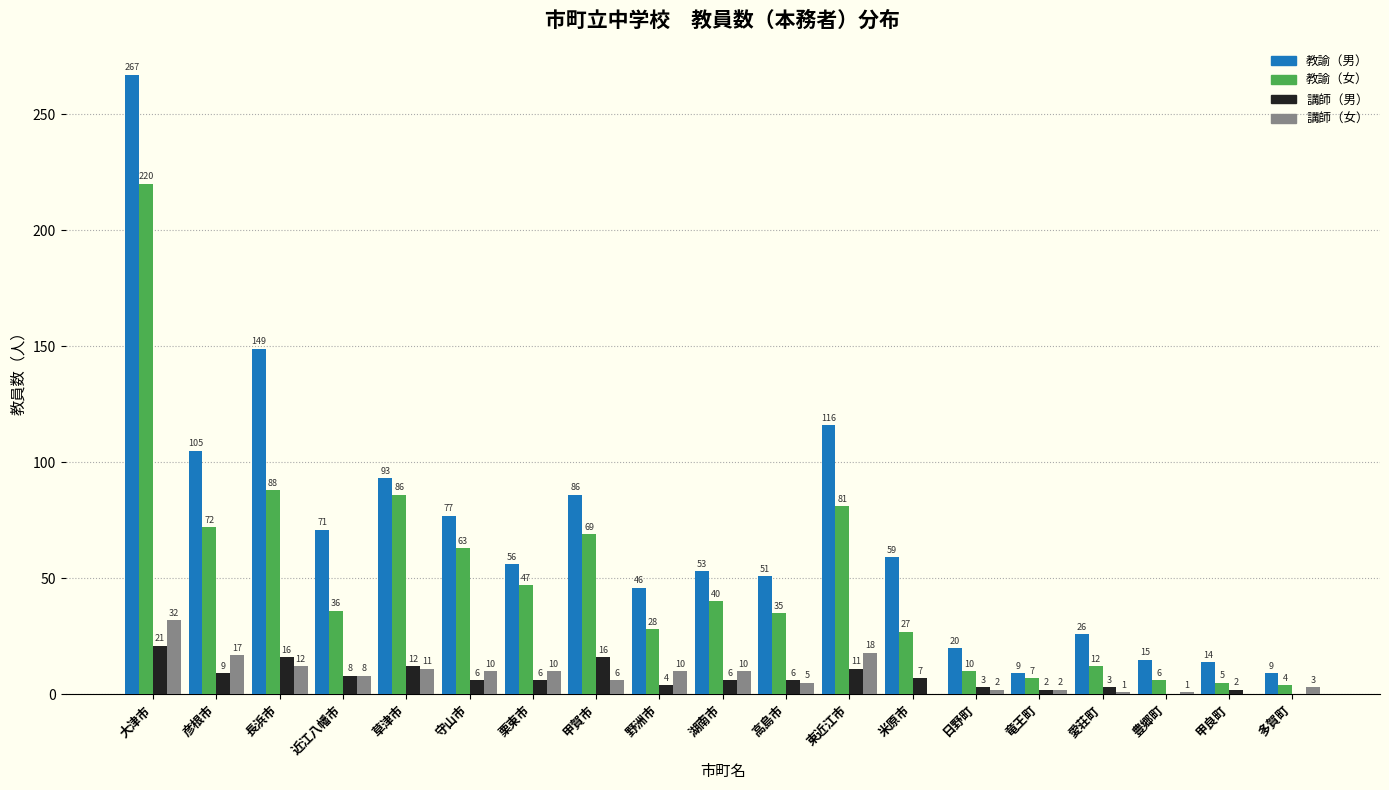

Reading right to left, what are all the values shown in this chart?

教諭（男）: 多賀町=9	甲良町=14	豊郷町=15	愛荘町=26	竜王町=9	日野町=20	米原市=59	東近江市=116	高島市=51	湖南市=53	野洲市=46	甲賀市=86	栗東市=56	守山市=77	草津市=93	近江八幡市=71	長浜市=149	彦根市=105	大津市=267
教諭（女）: 多賀町=4	甲良町=5	豊郷町=6	愛荘町=12	竜王町=7	日野町=10	米原市=27	東近江市=81	高島市=35	湖南市=40	野洲市=28	甲賀市=69	栗東市=47	守山市=63	草津市=86	近江八幡市=36	長浜市=88	彦根市=72	大津市=220
講師（男）: 多賀町=0	甲良町=2	豊郷町=0	愛荘町=3	竜王町=2	日野町=3	米原市=7	東近江市=11	高島市=6	湖南市=6	野洲市=4	甲賀市=16	栗東市=6	守山市=6	草津市=12	近江八幡市=8	長浜市=16	彦根市=9	大津市=21
講師（女）: 多賀町=3	甲良町=0	豊郷町=1	愛荘町=1	竜王町=2	日野町=2	米原市=0	東近江市=18	高島市=5	湖南市=10	野洲市=10	甲賀市=6	栗東市=10	守山市=10	草津市=11	近江八幡市=8	長浜市=12	彦根市=17	大津市=32